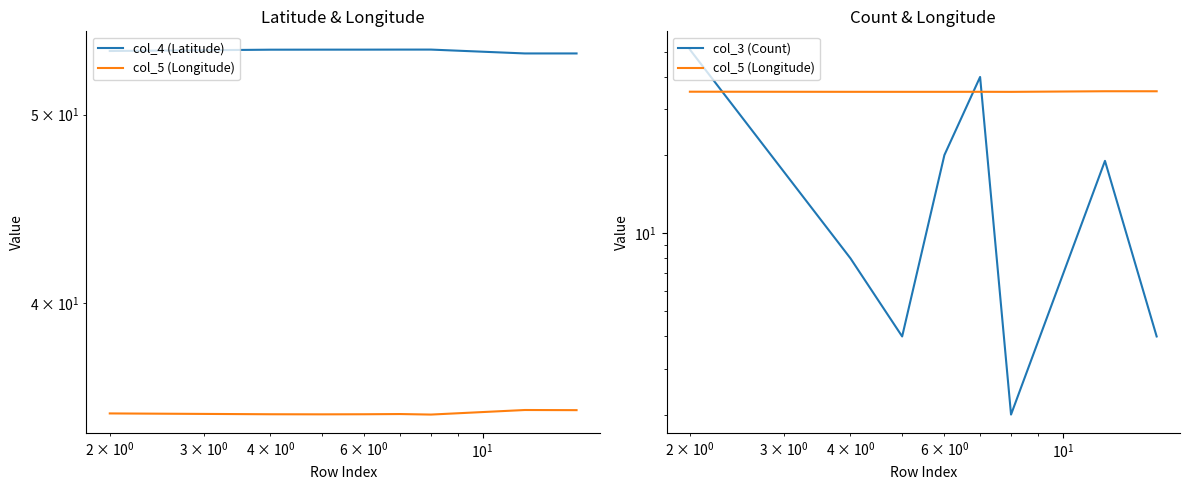

Reading left to right, transcribe all the data shown in this chart.

col_4 (Latitude): 53.9	54.0	54.0	54.0	54.0	54.0	53.8	53.8
col_5 (Longitude): 35.1	35.1	35.1	35.1	35.1	35.0	35.2	35.2
col_3 (Count): 51.0	8.0	4.0	20.0	40.0	2.0	19.0	4.0